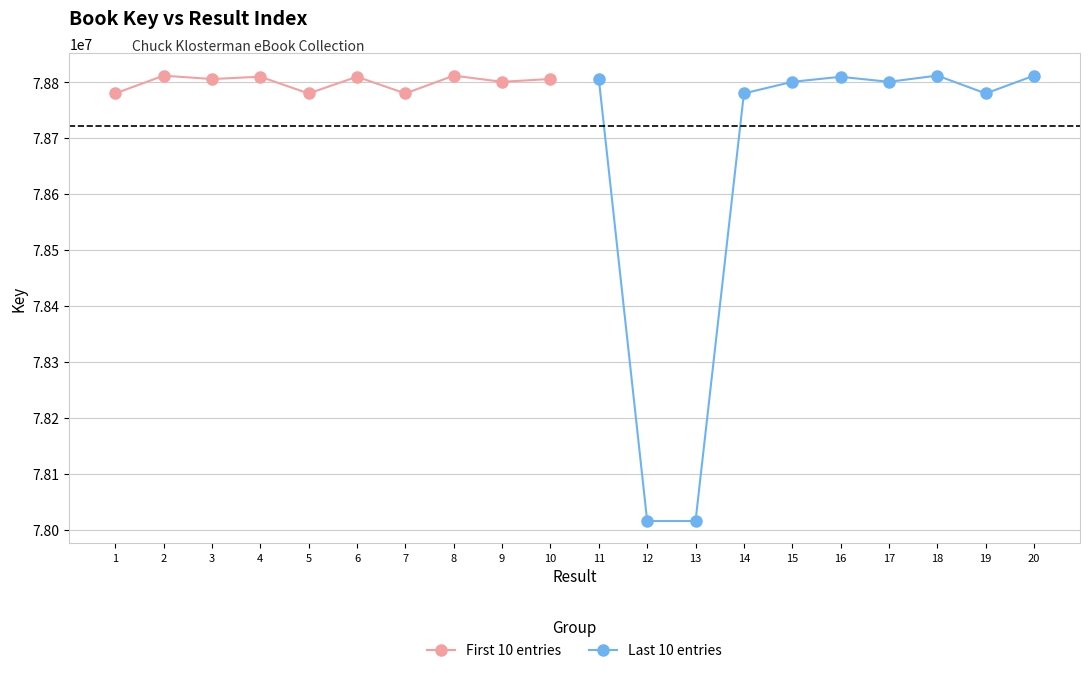

Count the number of categories in the chart.

10